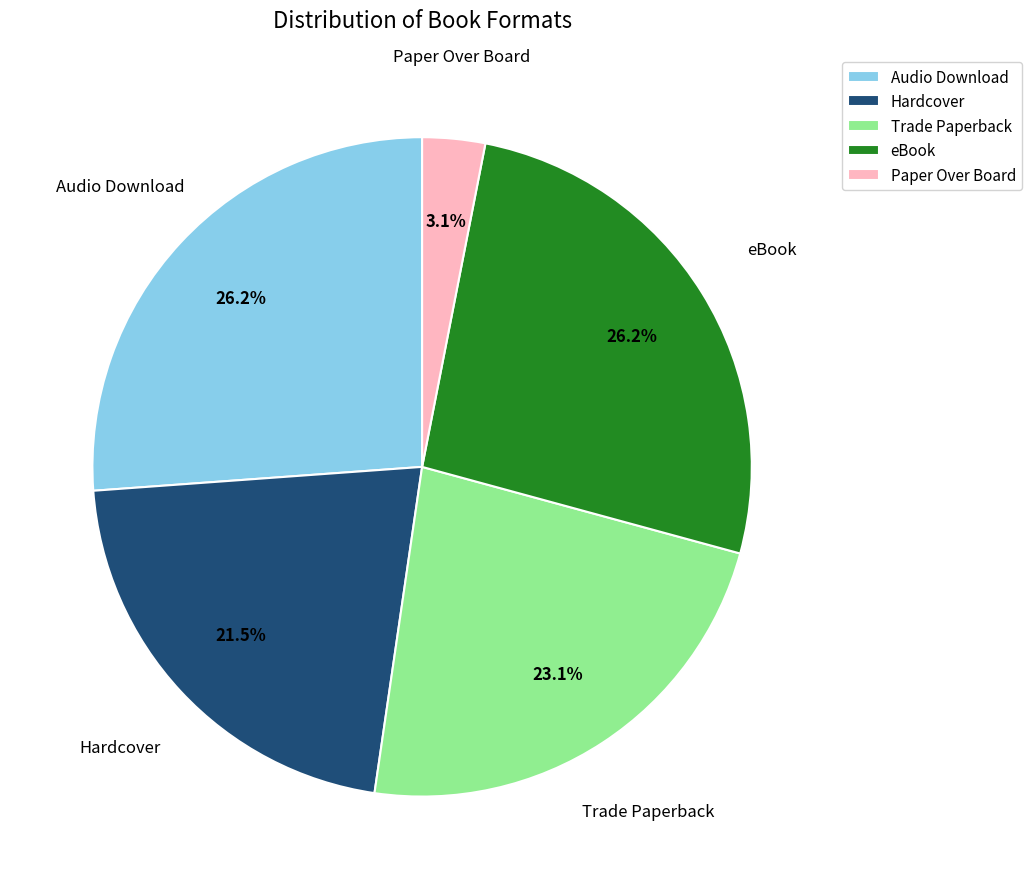

Approximately how many times larger is the value at Audio Download compared to Trade Paperback?

1.1